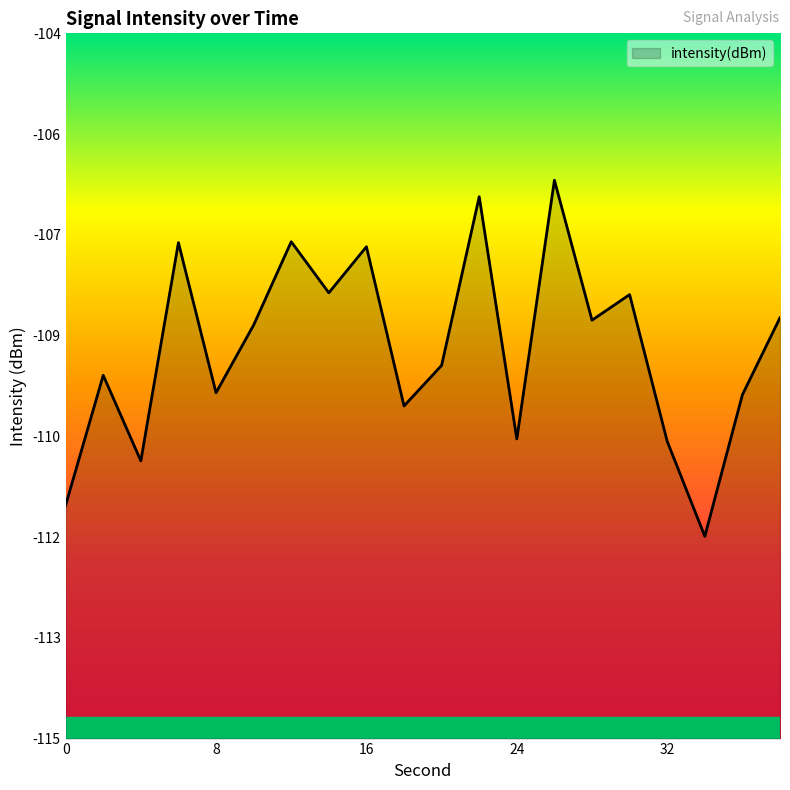

At which category does the data reach its first local peak?

2